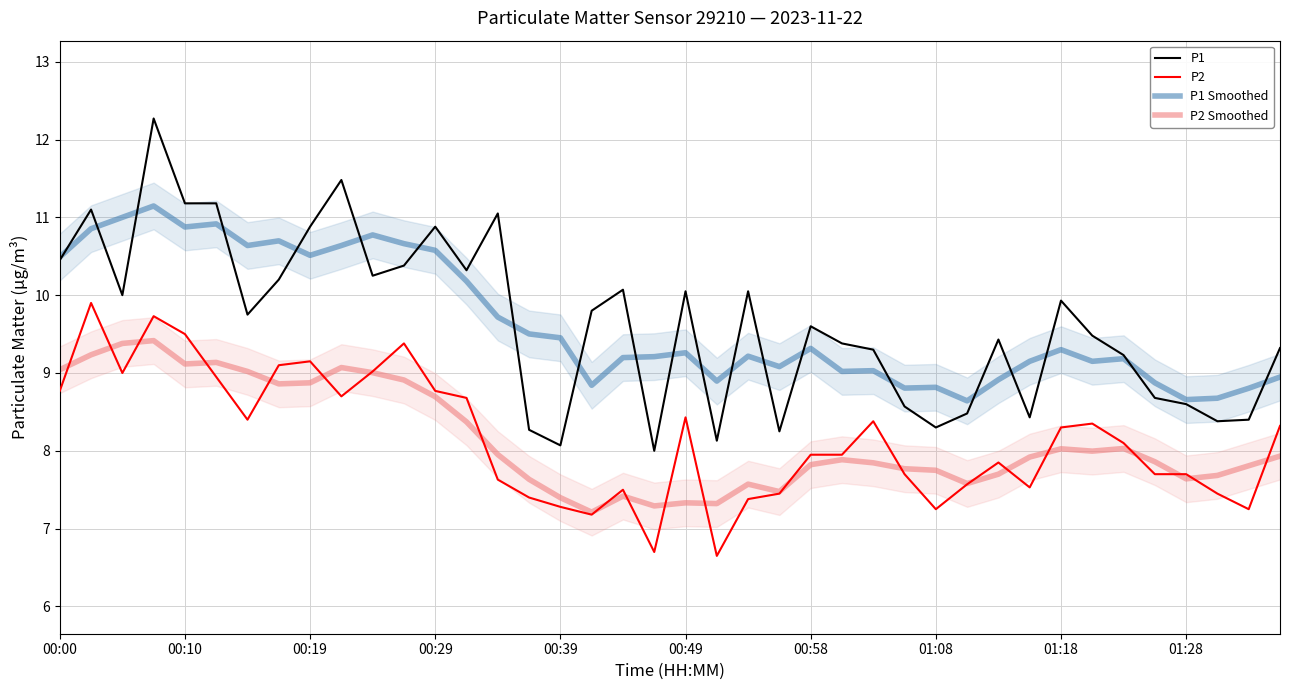

True or false: P1 Smoothed and P2 intersect in this chart.

False